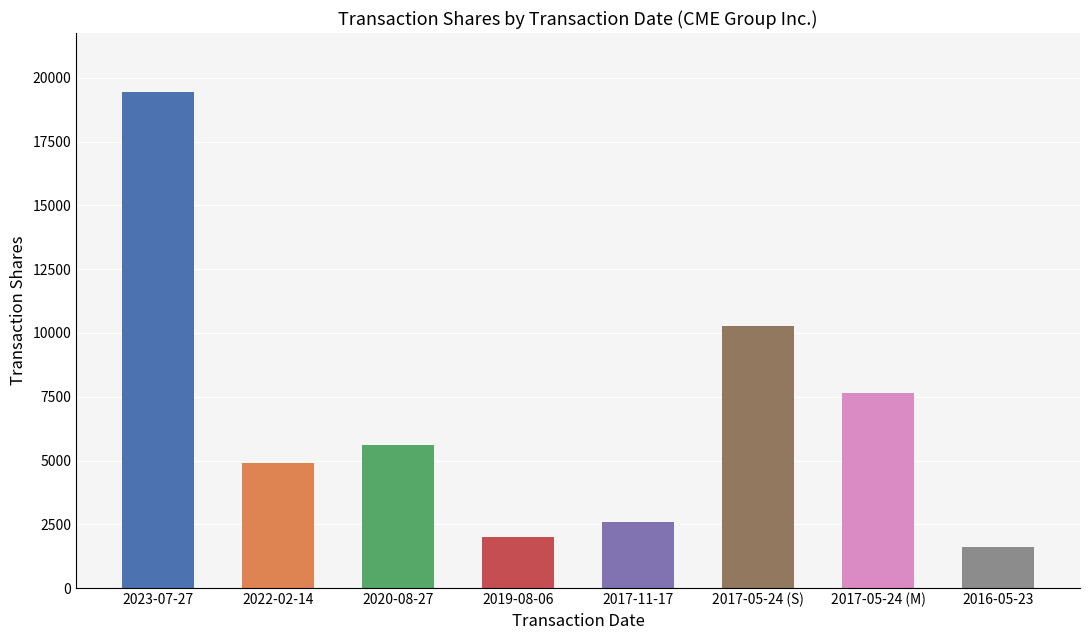

How many data points are above 5600?

3